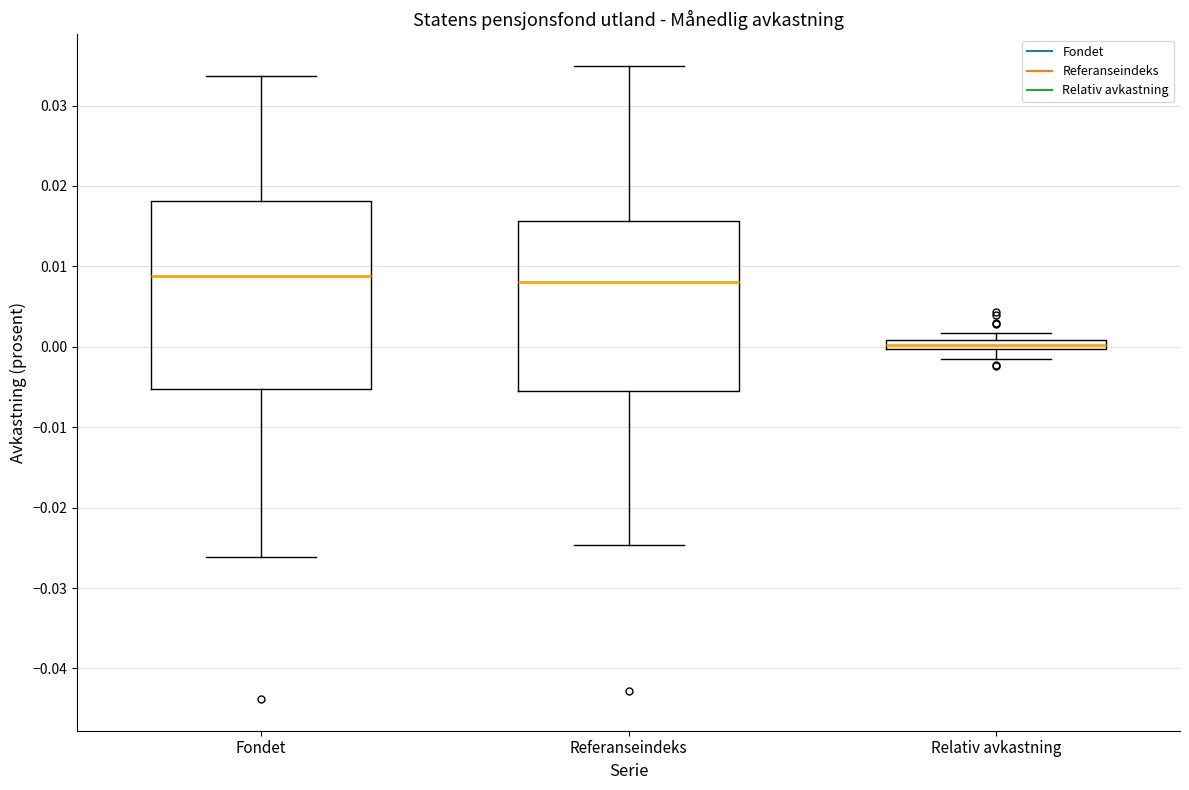

Where does the upper whisker of the box for Referanseindeks end on the y-axis? The values are not printed on the chart, so give them approximately, as read against the axis.

0.035